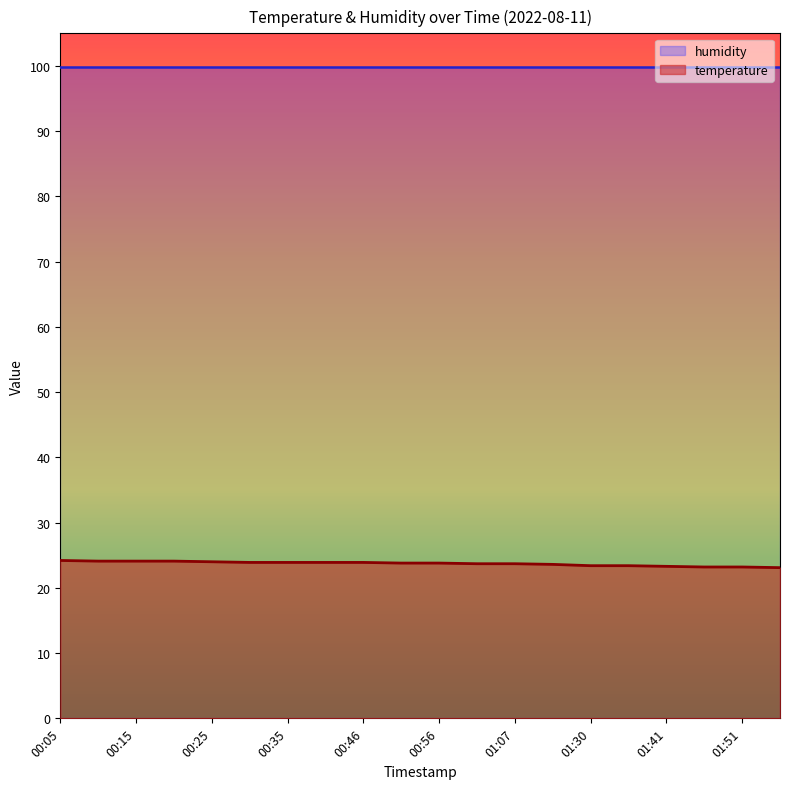

What is the sum of all values?

474.3